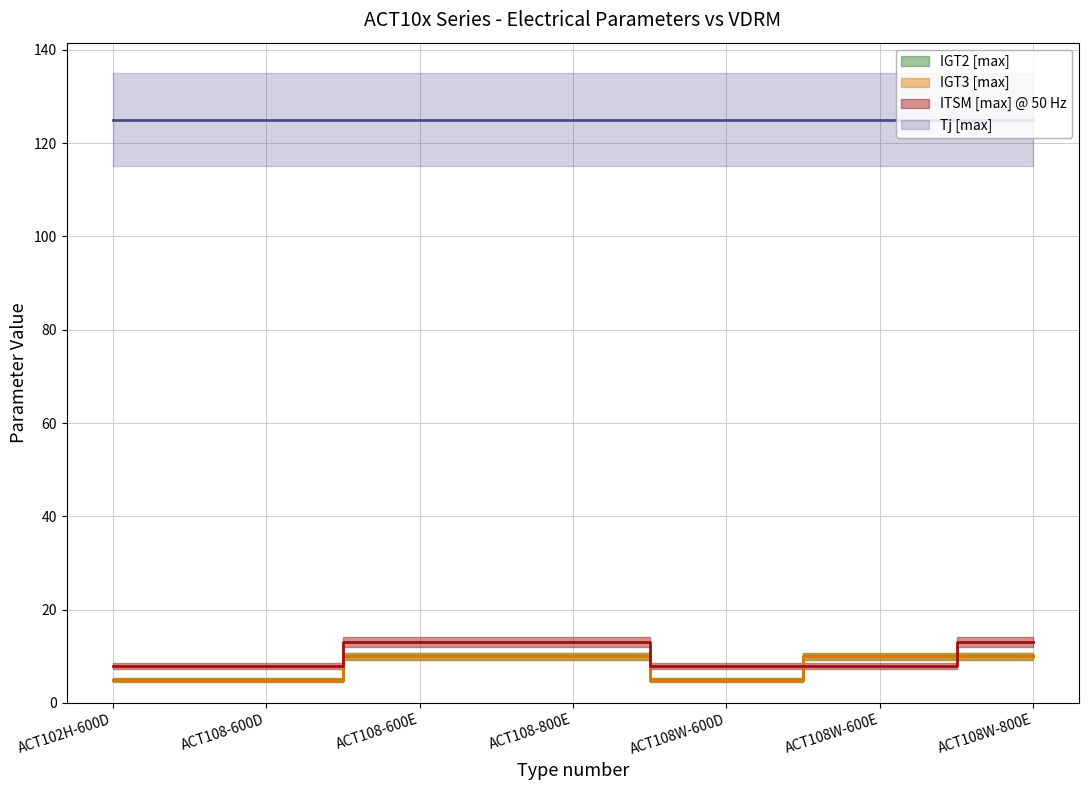

What is the label of the 5th point from the right?

ACT108-600E